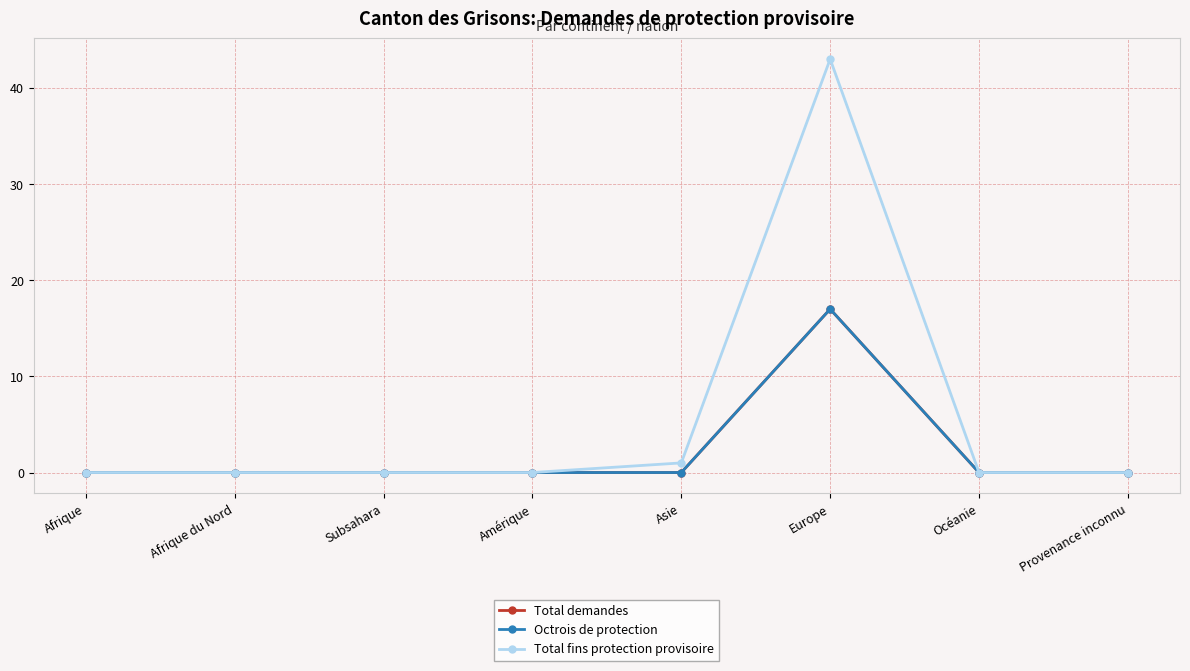

True or false: Total fins protection provisoire and Octrois de protection cross at least once.

False